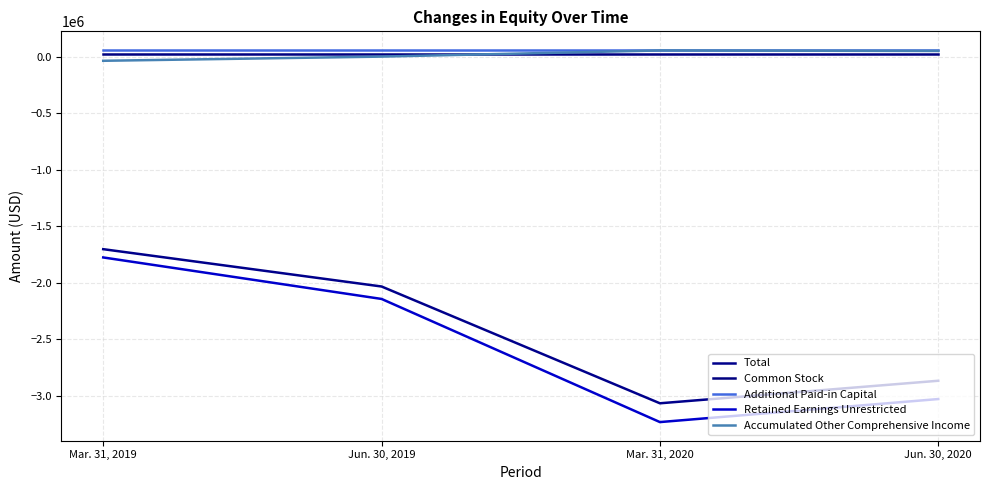

List the series in order of their peak value, lowest first.

Retained Earnings Unrestricted, Total, Common Stock, Accumulated Other Comprehensive Income, Additional Paid-in Capital